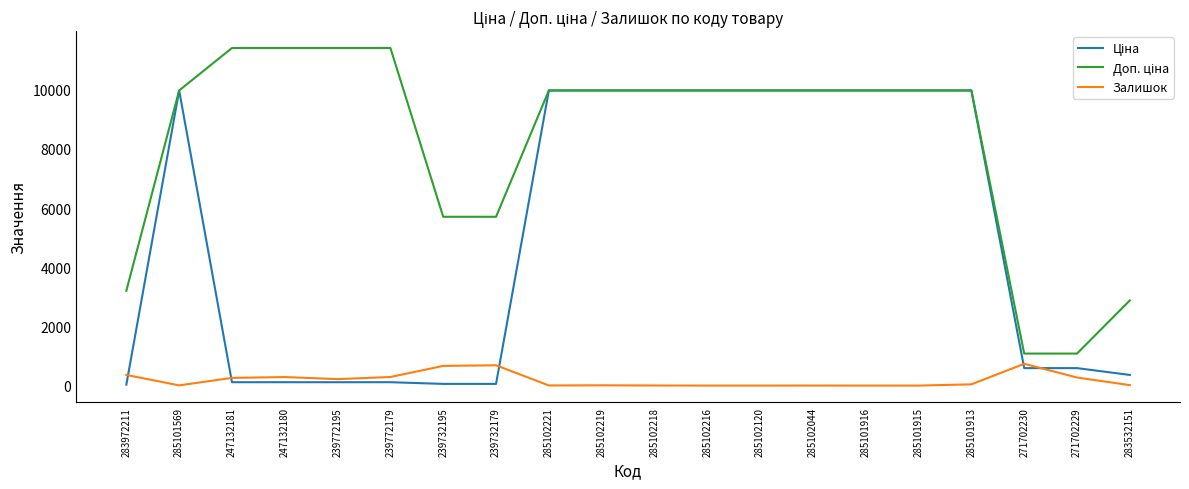

What is the greatest value displayed?

11410.0